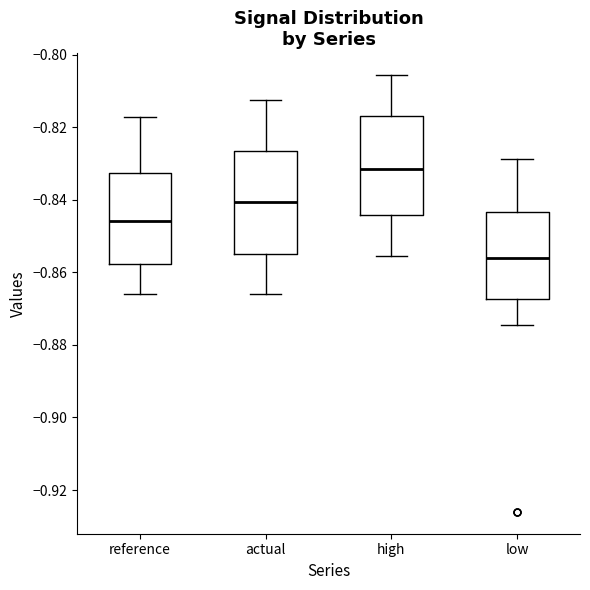

Where does the upper whisker of the box for actual end on the y-axis? The values are not printed on the chart, so give them approximately, as read against the axis.

-0.812